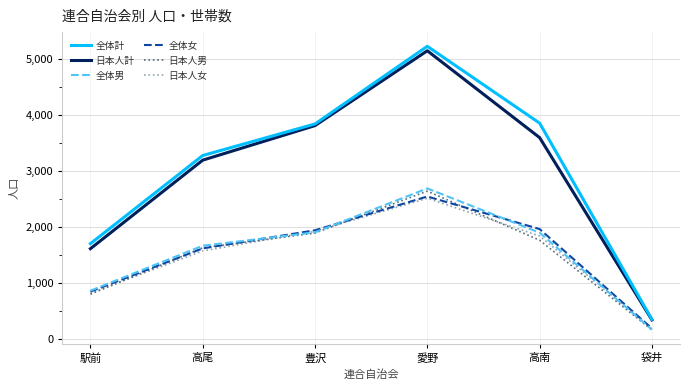

True or false: 全体計 has more than 0 points higher than both neighbors.

True